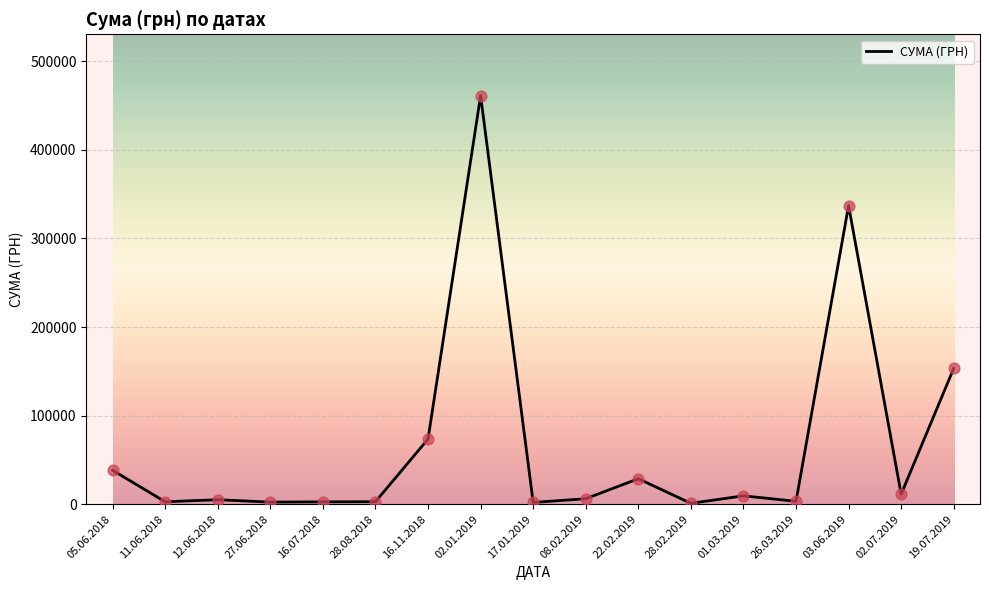

Which has a higher value, 05.06.2018 or 16.07.2018?

05.06.2018